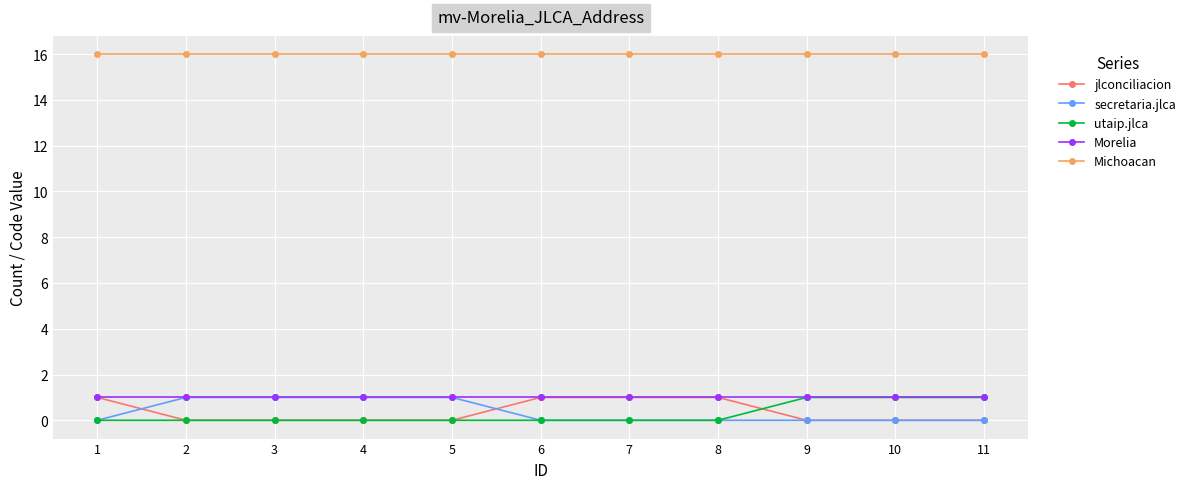

What is the difference between the jlconciliacion values at 3 and 6?

1